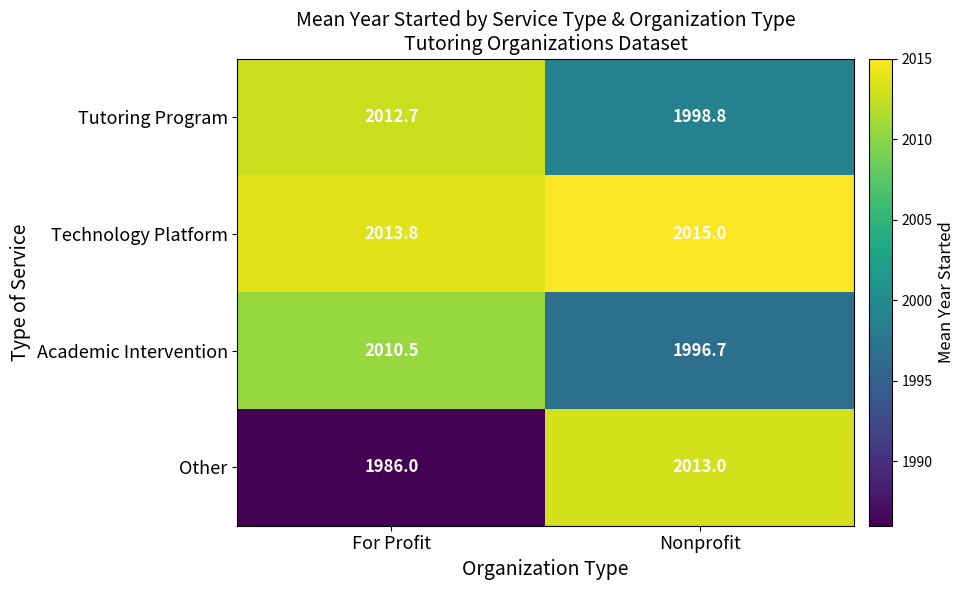

Reading left to right, transcribe all the data shown in this chart.

Tutoring Program: For Profit=2012.7	Nonprofit=1998.8
Technology Platform: For Profit=2013.8	Nonprofit=2015.0
Academic Intervention: For Profit=2010.5	Nonprofit=1996.7
Other: For Profit=1986.0	Nonprofit=2013.0